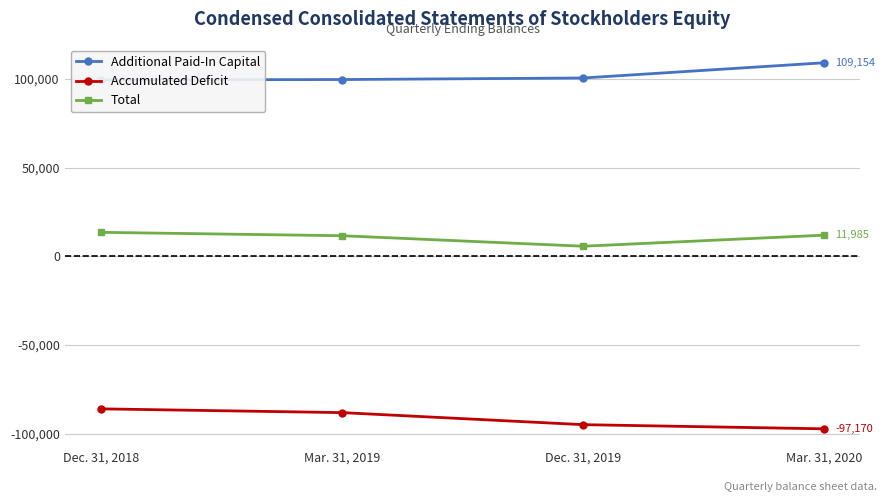

Does the chart display data point markers on the line(s)?

Yes